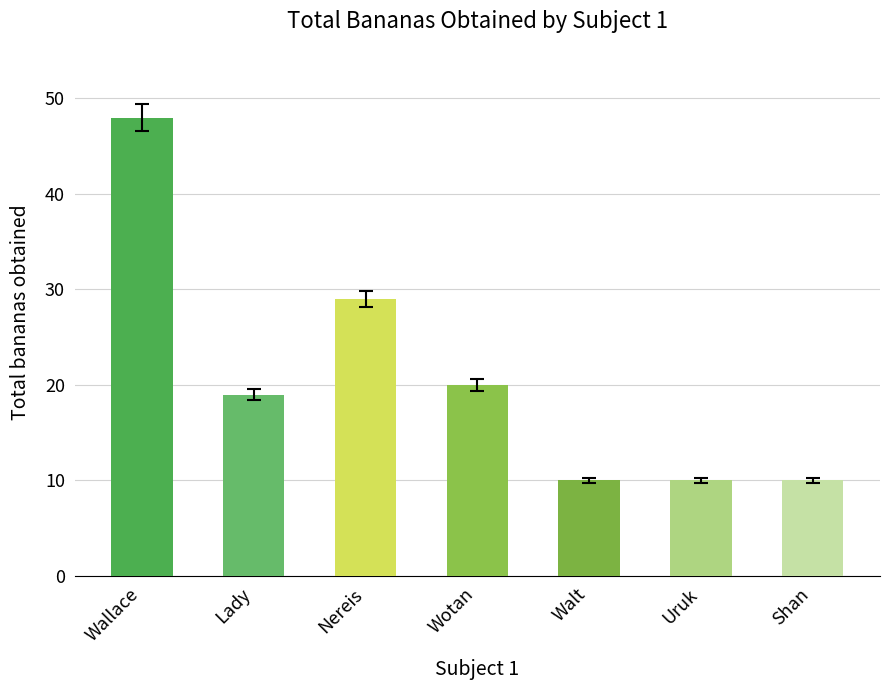

Which has a higher value, Walt or Wotan?

Wotan